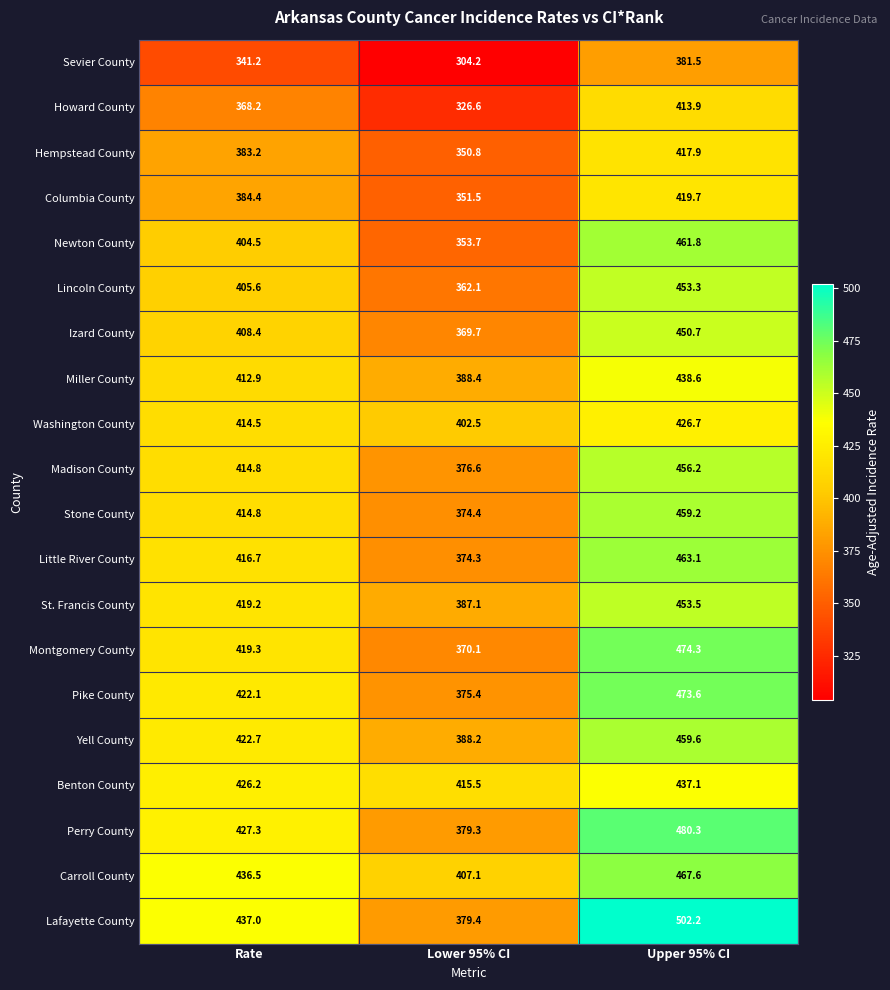

Which series has the largest total across all categories?

Lafayette County